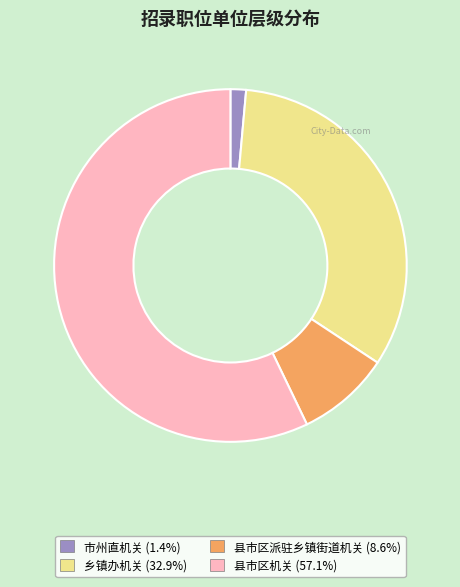

How many slices are in this pie chart?

4